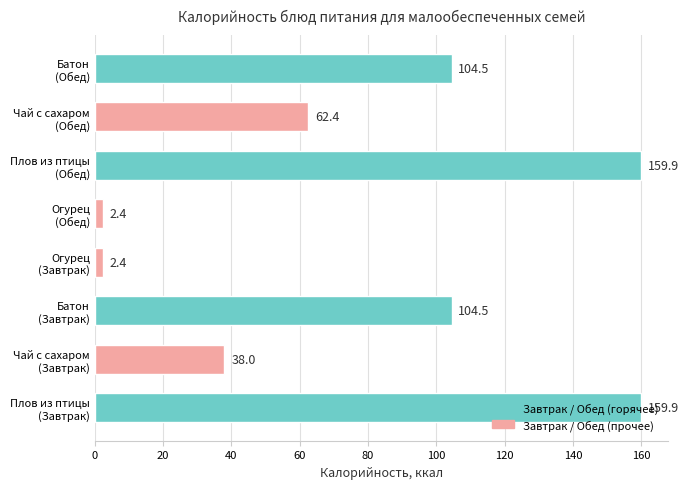

What is the smallest value displayed?

2.4